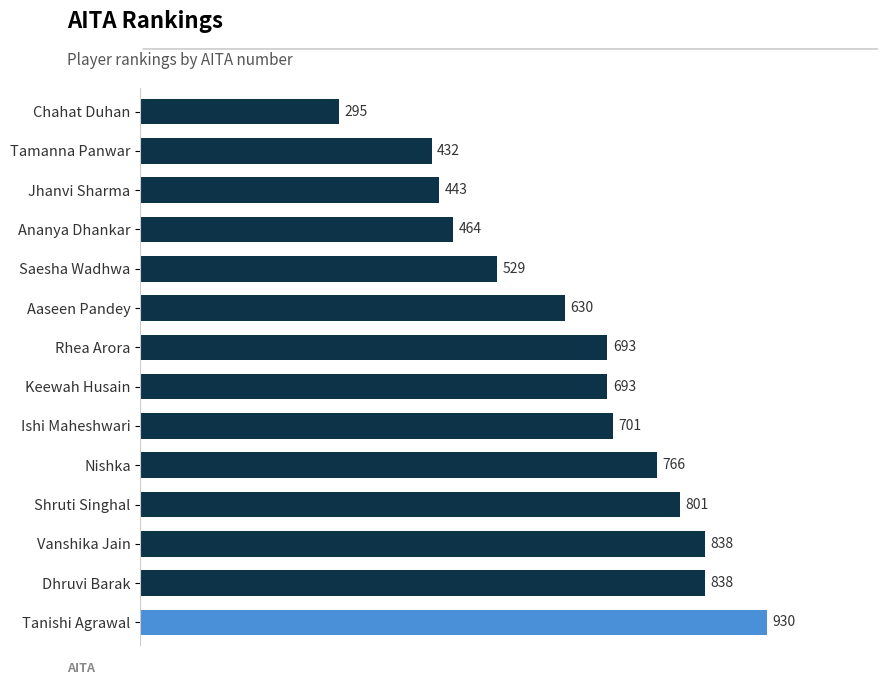

Is it true that the value at Dhruvi Barak is 225?

False